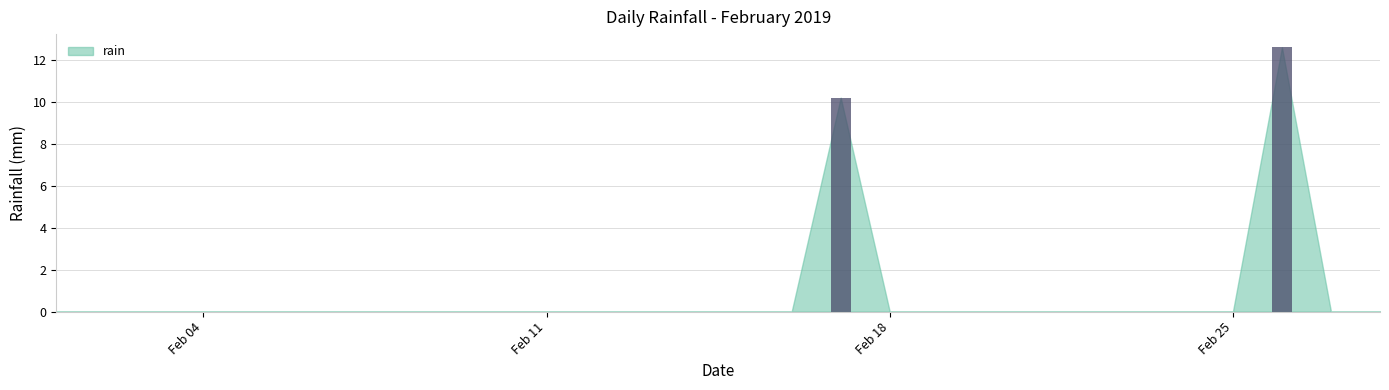

What is the greatest value displayed?

12.6